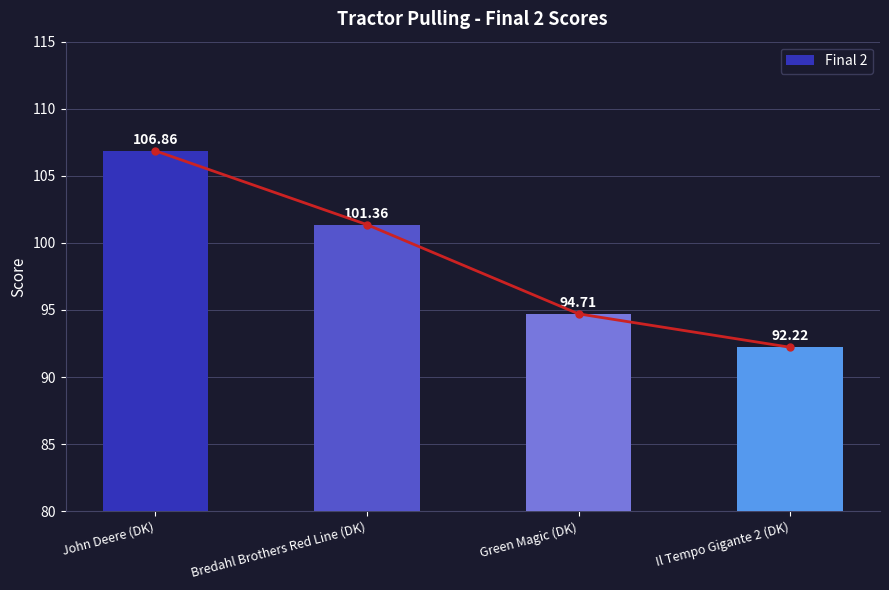

Reading left to right, list all the values displayed in this chart.

John Deere (DK)=106.9	Bredahl Brothers Red Line (DK)=101.4	Green Magic (DK)=94.7	Il Tempo Gigante 2 (DK)=92.2